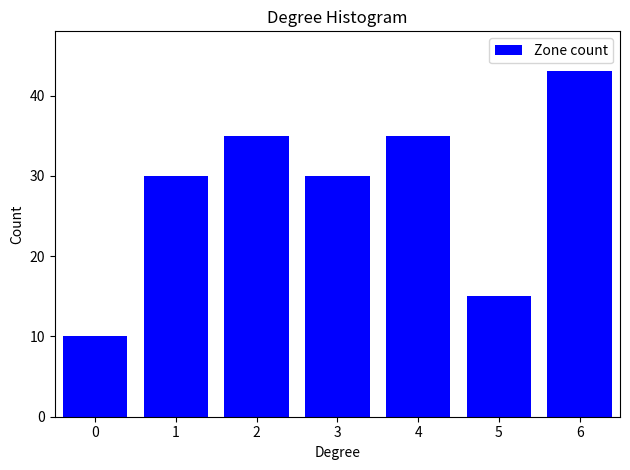

Reading right to left, list all the values displayed in this chart.

43	15	35	30	35	30	10